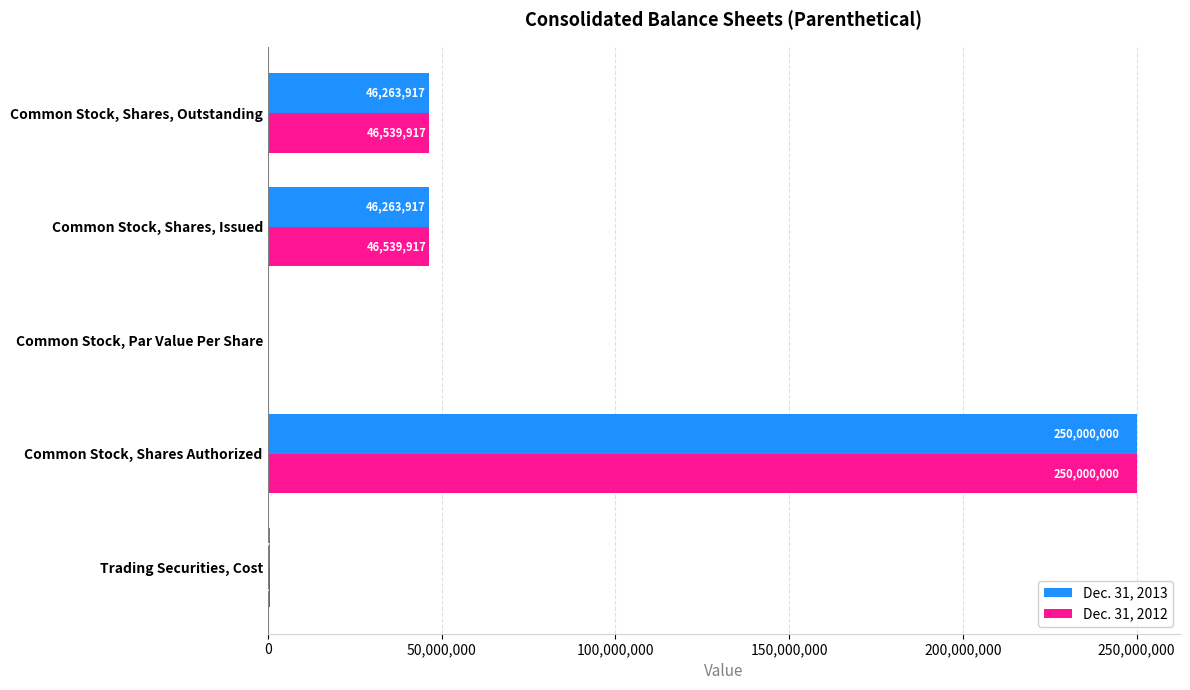

At which category is the sum across all series the highest?

Common Stock, Shares Authorized